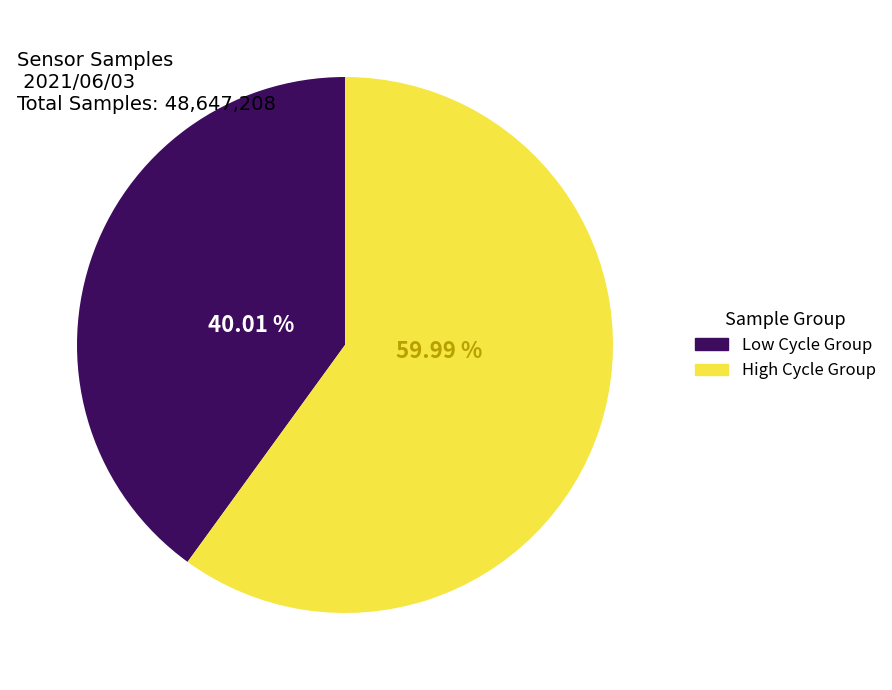

To the nearest percent, what is the average slice percentage?

50%